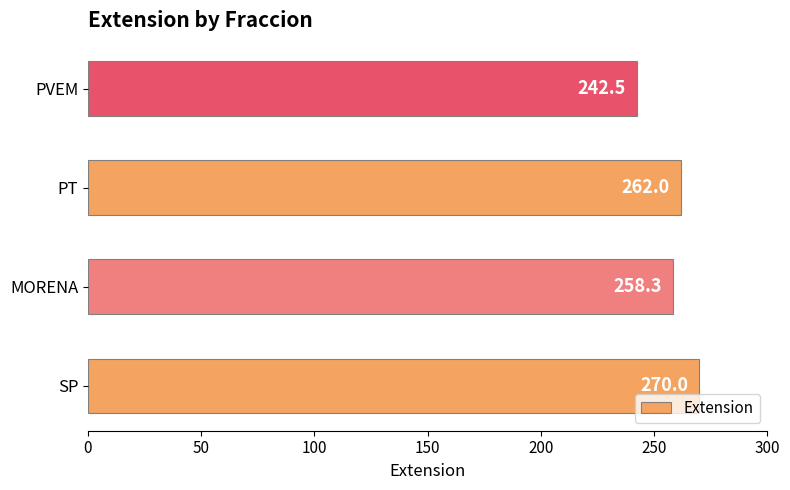

The value at SP is 176.4. True or false?

False